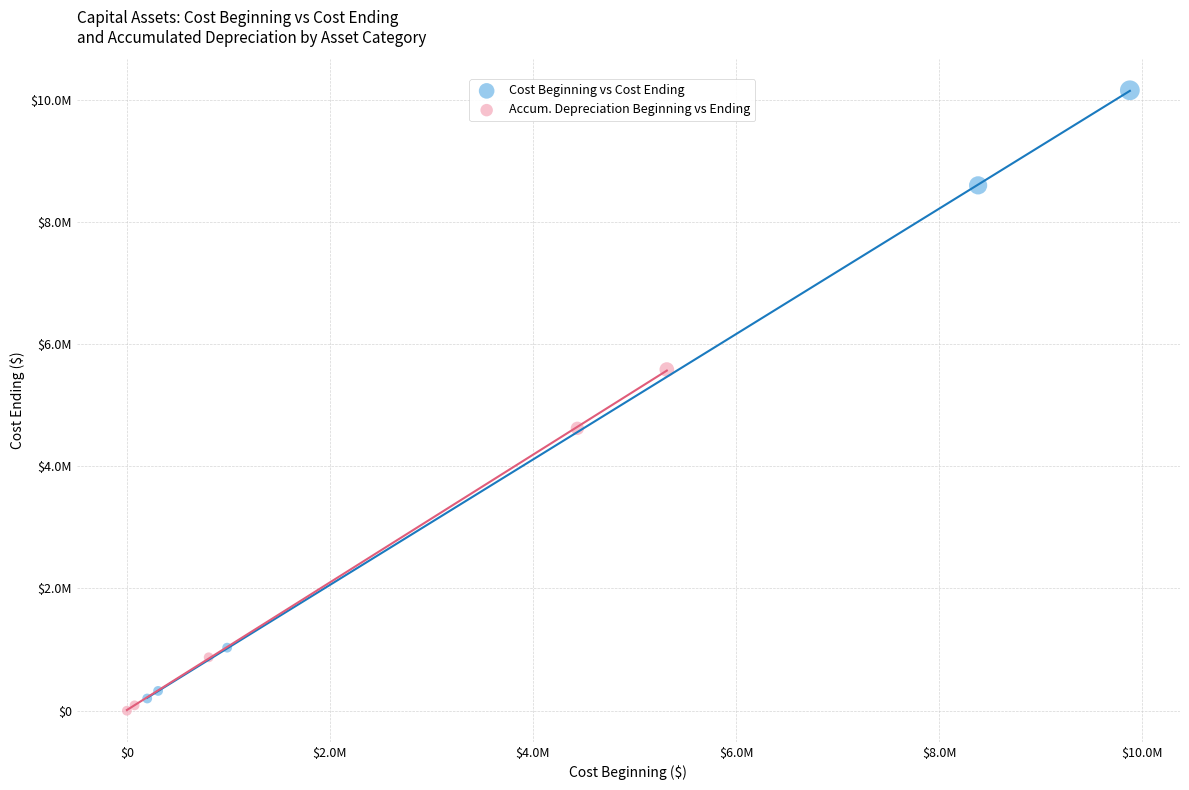

Which series has the largest Y range (max minus min)?

Cost Beginning vs Cost Ending